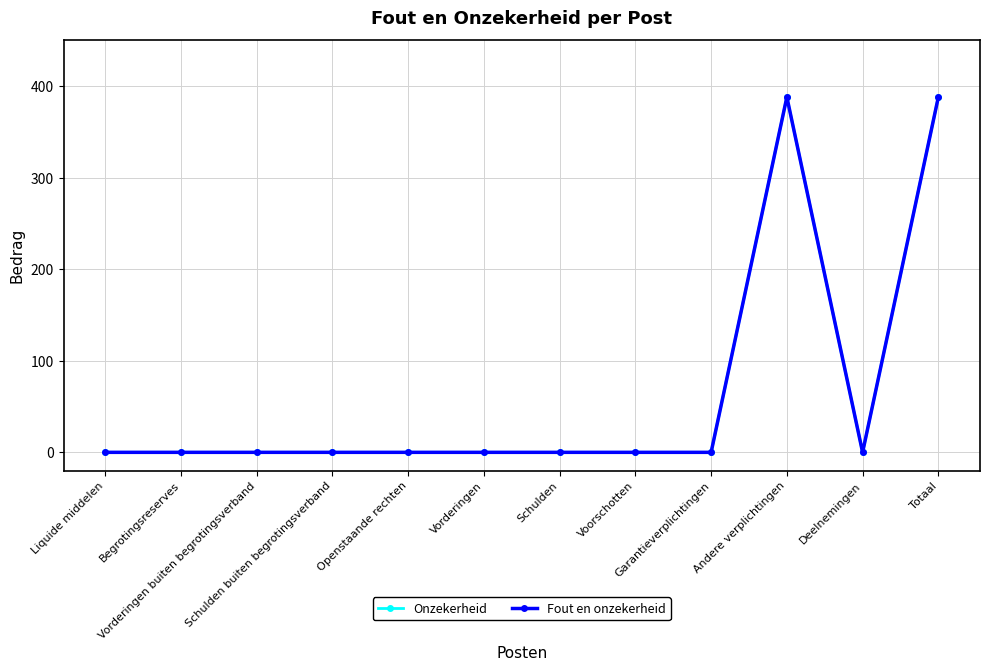

Reading left to right, list all the values displayed in this chart.

Onzekerheid: 0	0	0	0	0	0	0	0	0	388	0	388
Fout en onzekerheid: 0	0	0	0	0	0	0	0	0	388	0	388